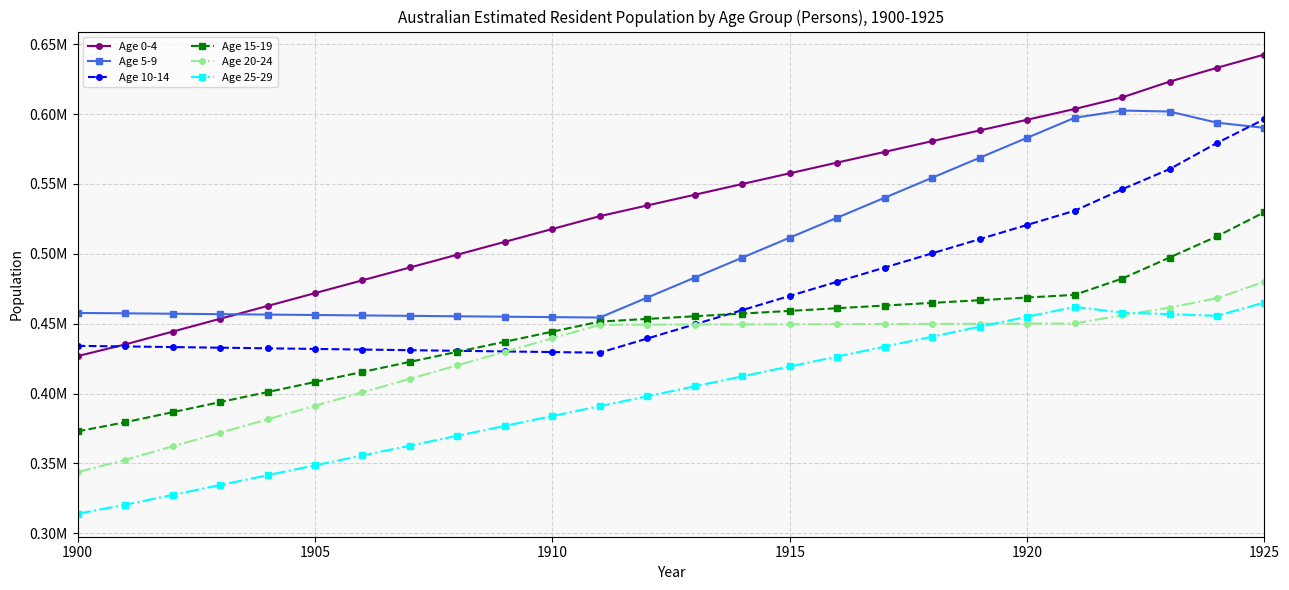

True or false: Age 20-24 has more than 2 interior local peaks.

False